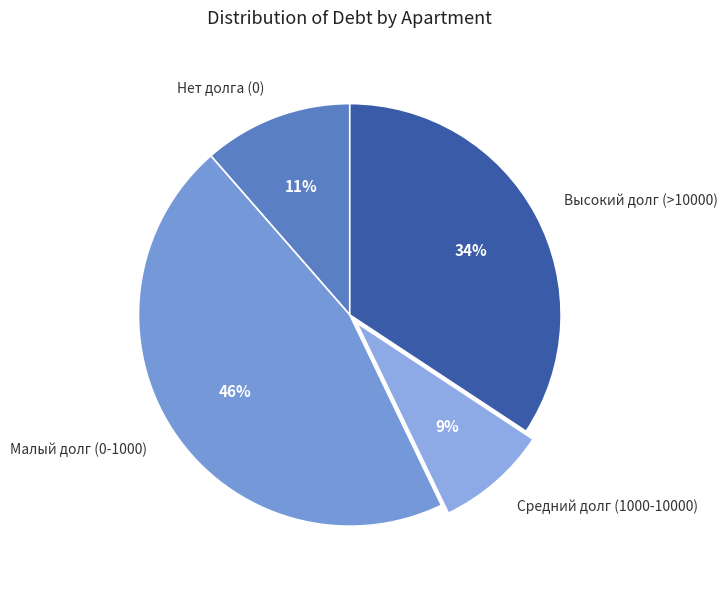

Which has a higher value, Нет долга (0) or Малый долг (0-1000)?

Малый долг (0-1000)